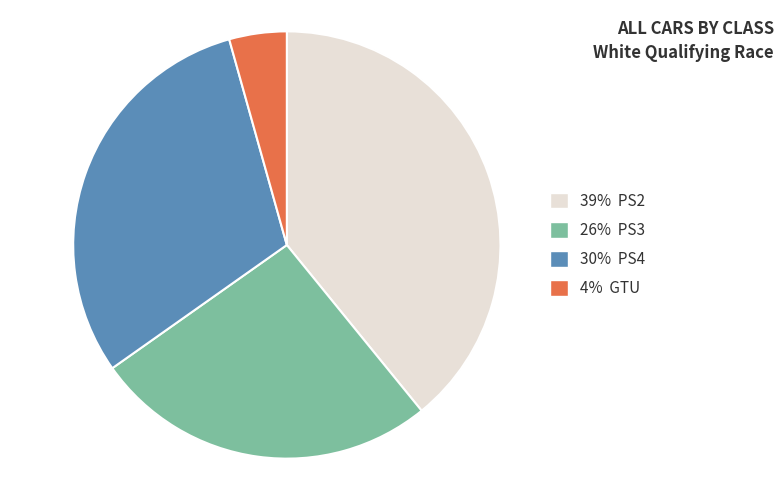

Rank the categories by value from lowest to highest.

4% GTU, 26% PS3, 30% PS4, 39% PS2